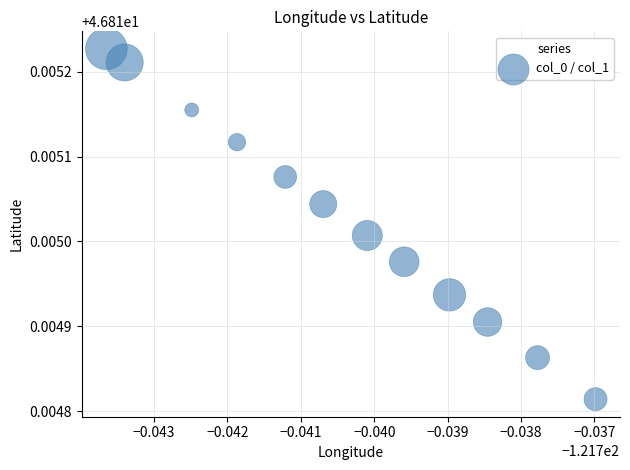

What is the average X value?

-121.7